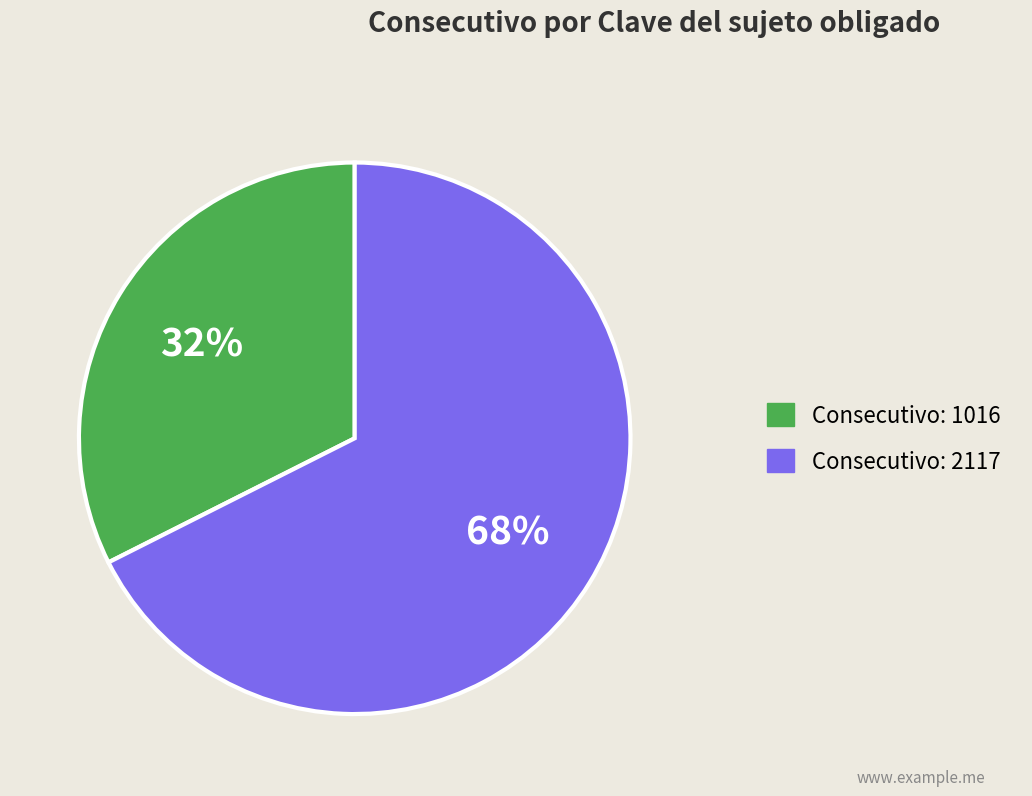

Is there any slice that represents more than half of the pie?

Yes